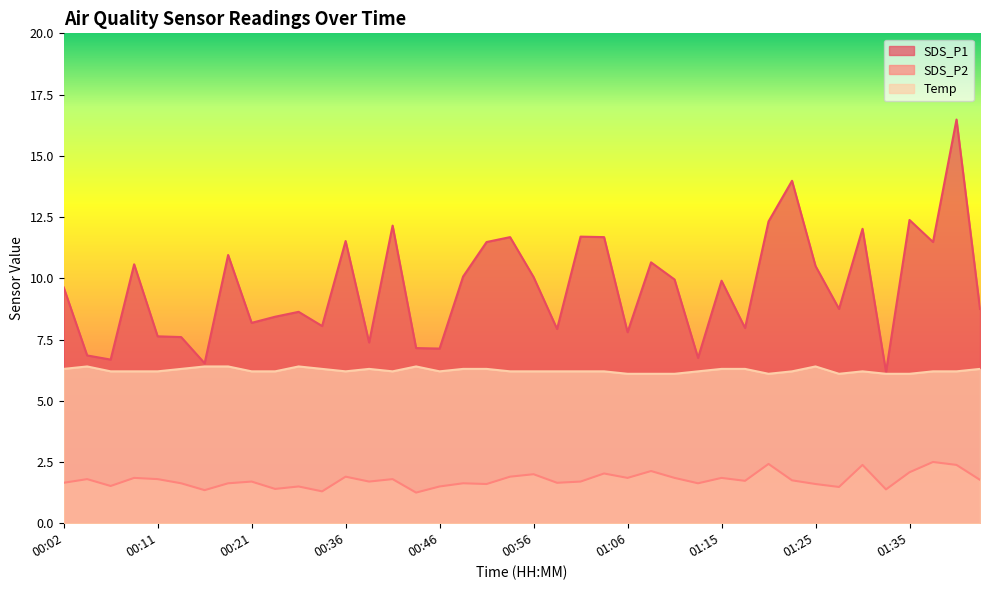

True or false: SDS_P2 and Temp intersect in this chart.

False